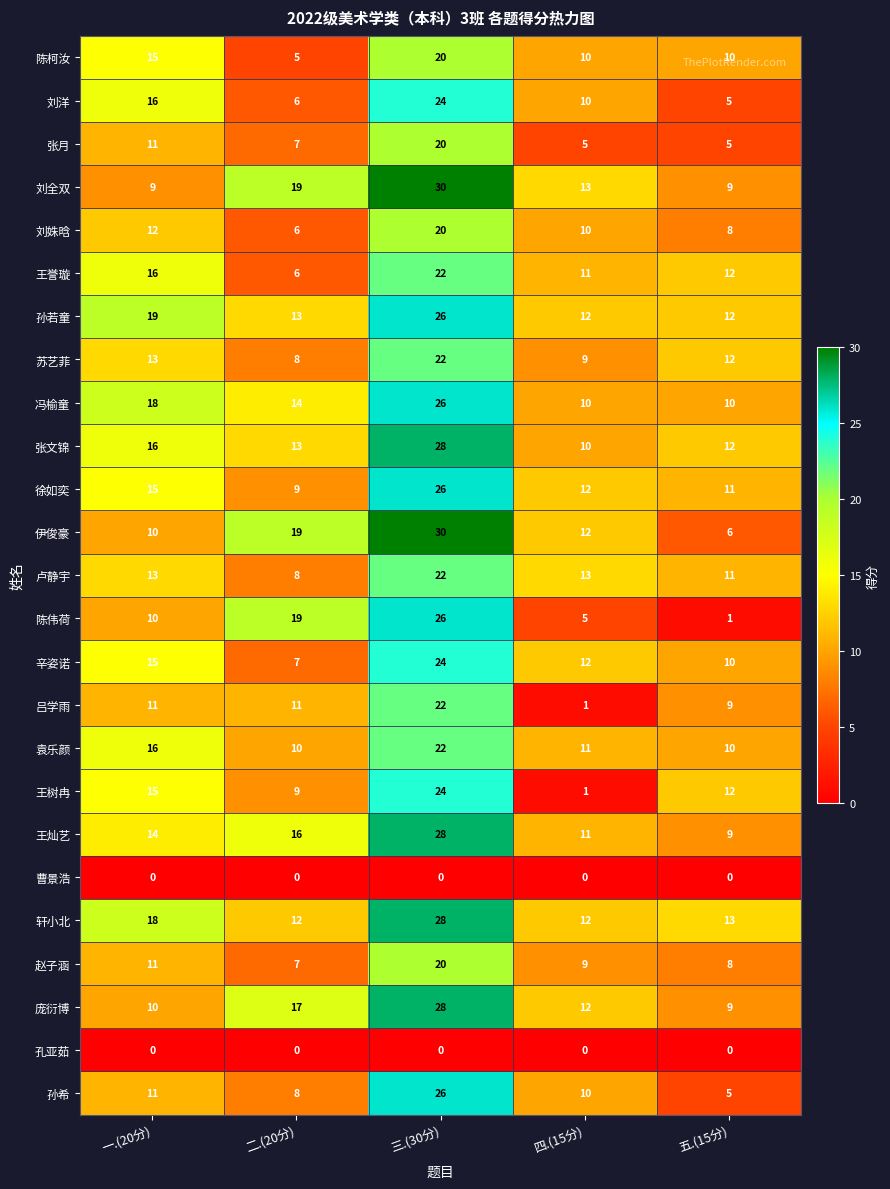

At which category is the sum across all series the highest?

三.(30分)